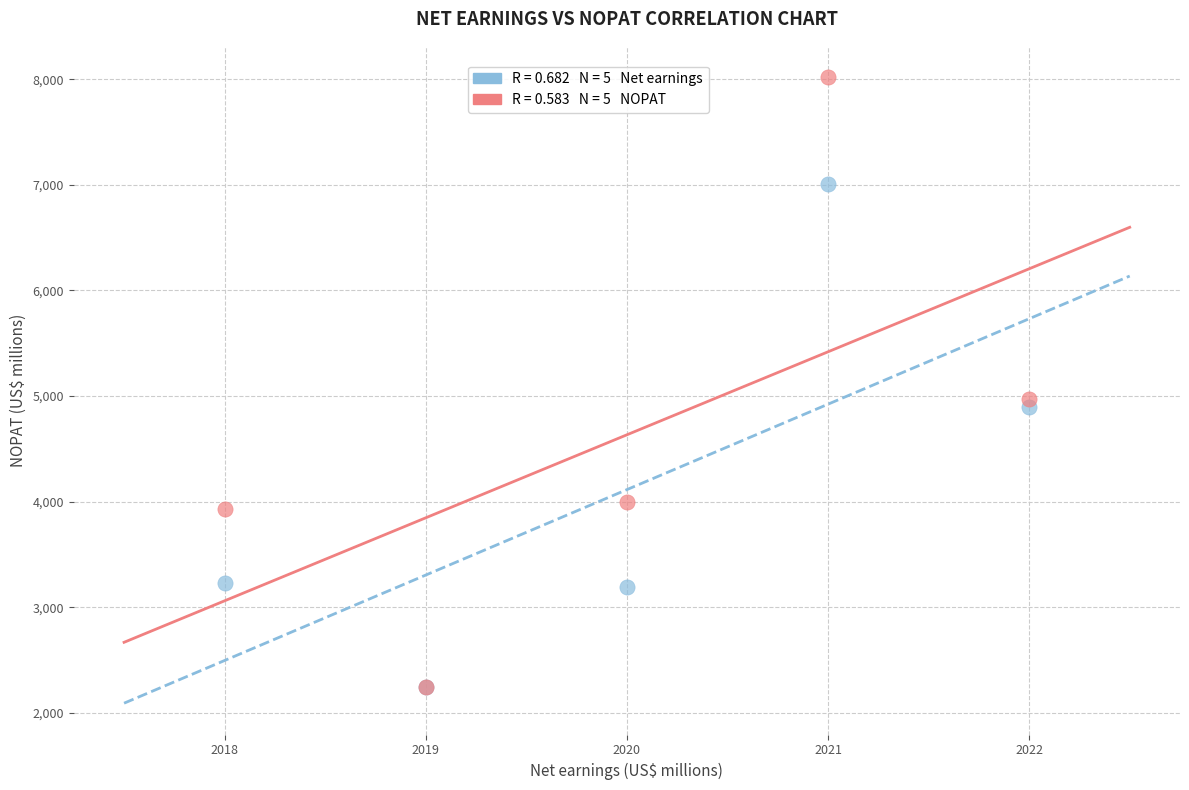

Across all series, what Y value is closest to 5131?

4975